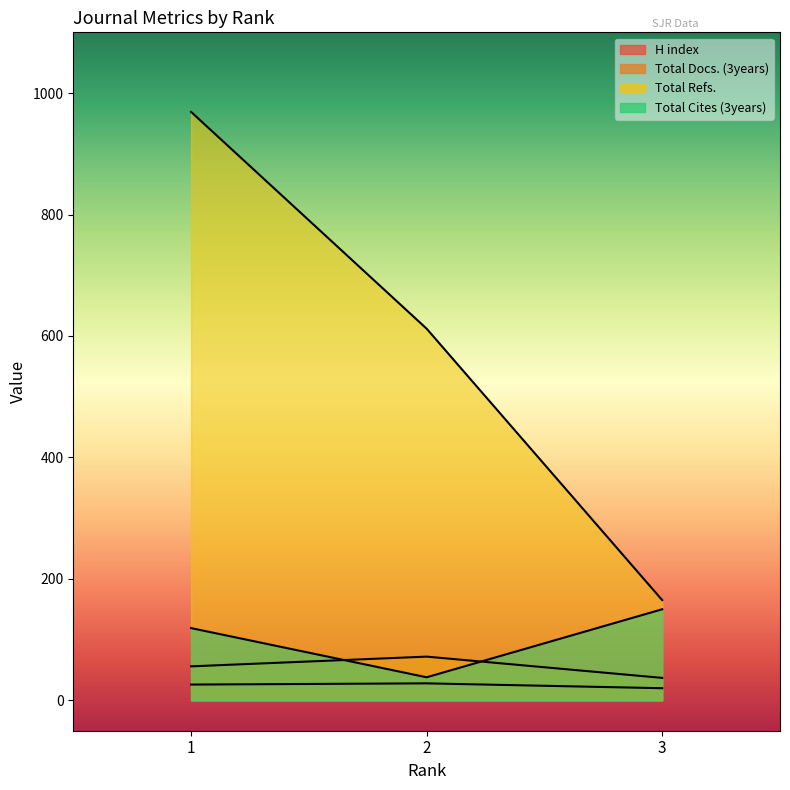

Reading left to right, transcribe all the data shown in this chart.

H index: 26	28	20
Total Docs. (3years): 56	72	37
Total Refs.: 969	612	165
Total Cites (3years): 119	38	150